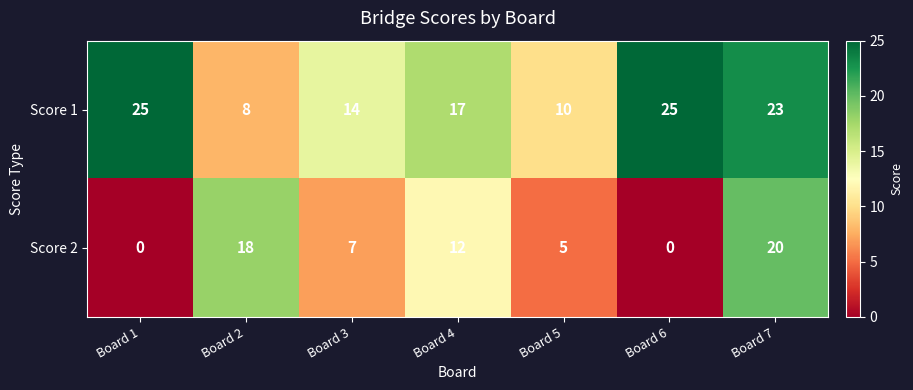

Which series has the largest range (max minus min)?

Score 2